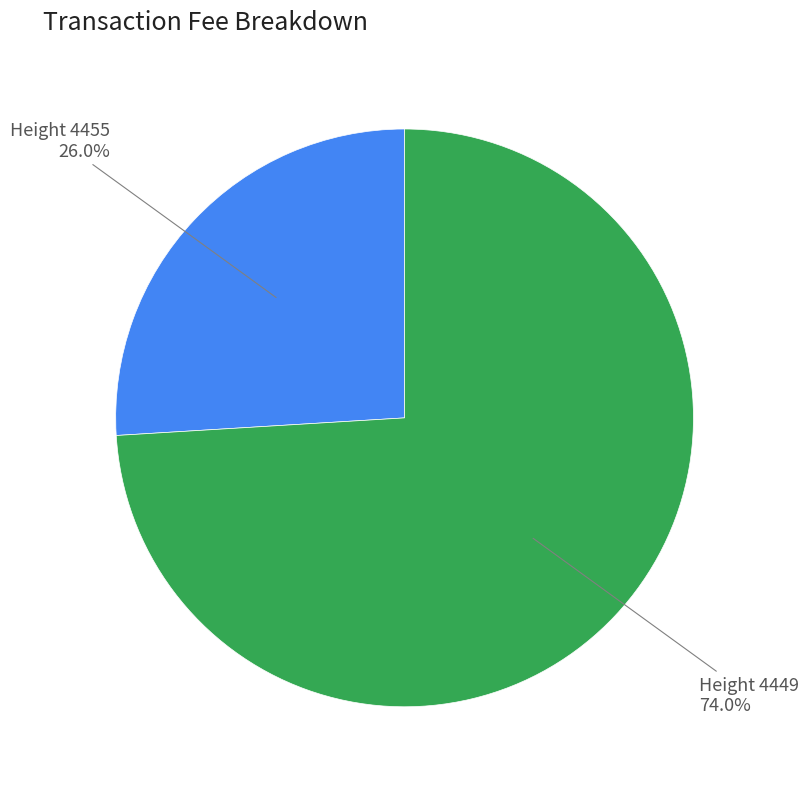

Is there a majority slice in this chart?

Yes